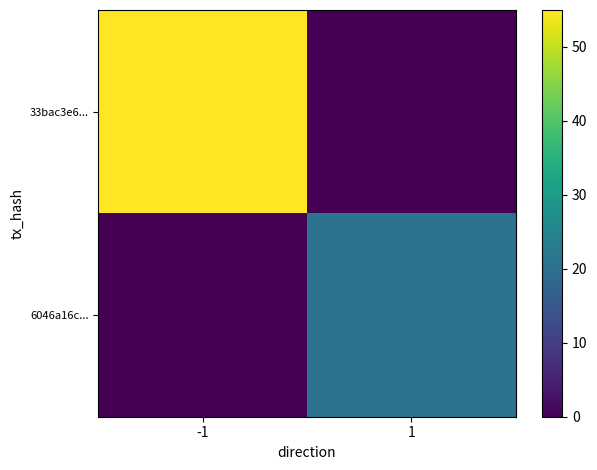

What is the total value across all series at 1?

21